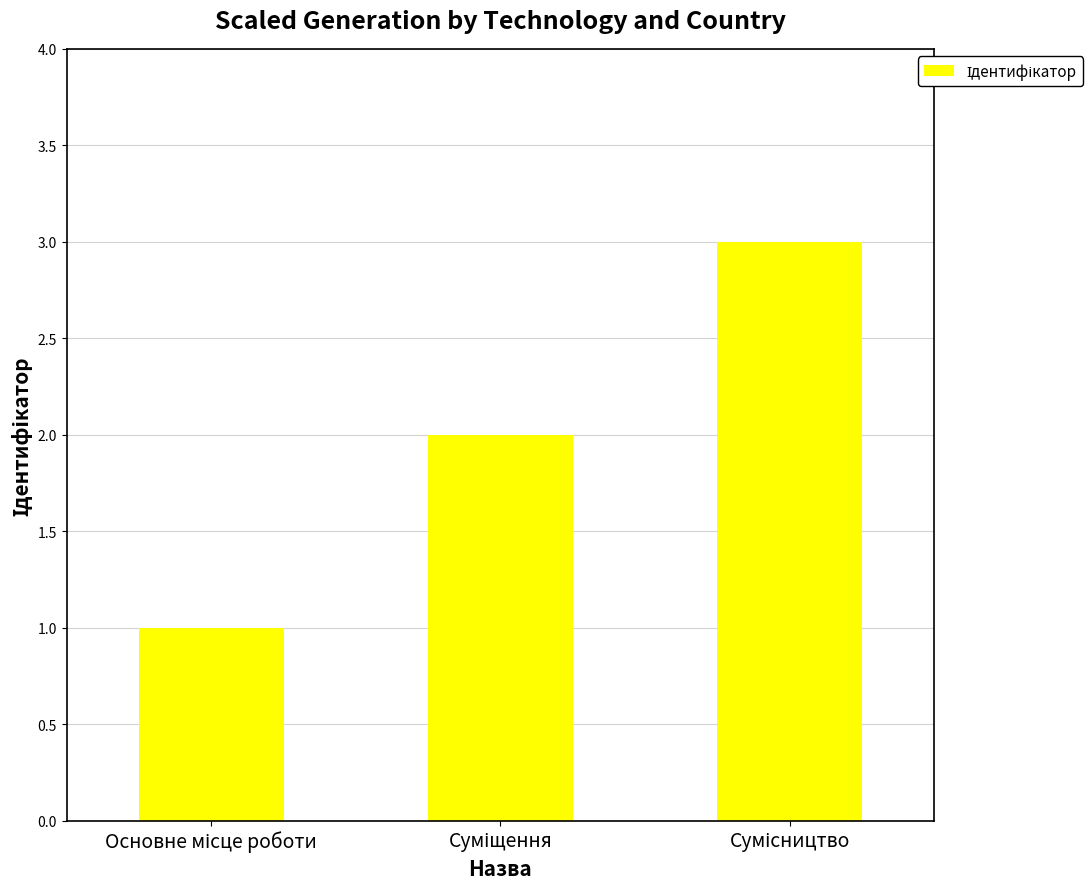

Count the number of categories in the chart.

3